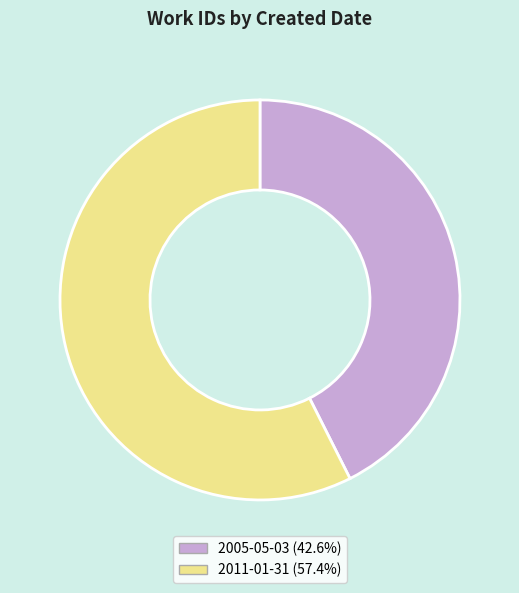

Do 2005-05-03 (42.6%) and 2011-01-31 (57.4%) together represent more than half of the pie?

Yes